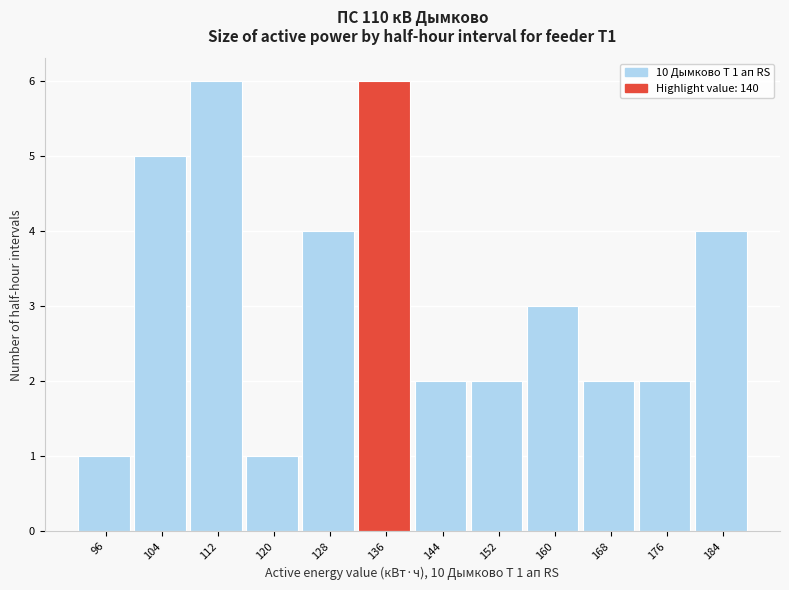

Reading left to right, transcribe all the data shown in this chart.

1	5	6	1	4	6	2	2	3	2	2	4